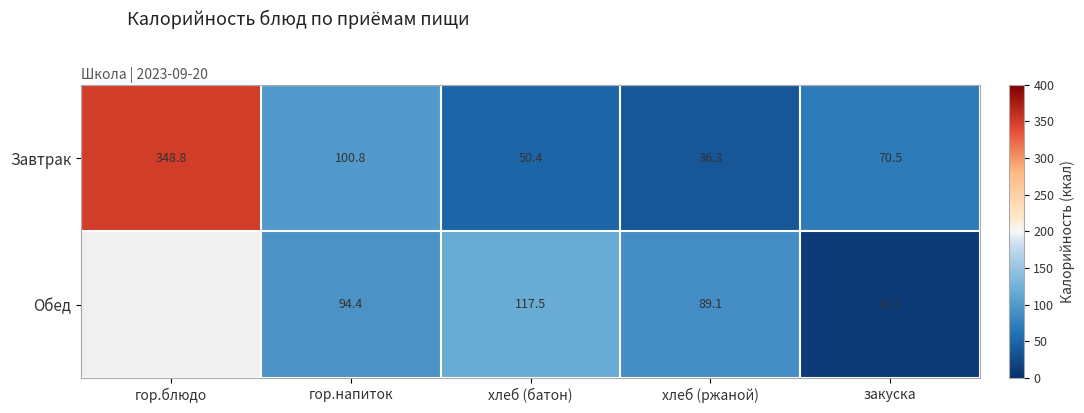

Is the value of Обед at закуска greater than the value of Завтрак at гор.блюдо?

No